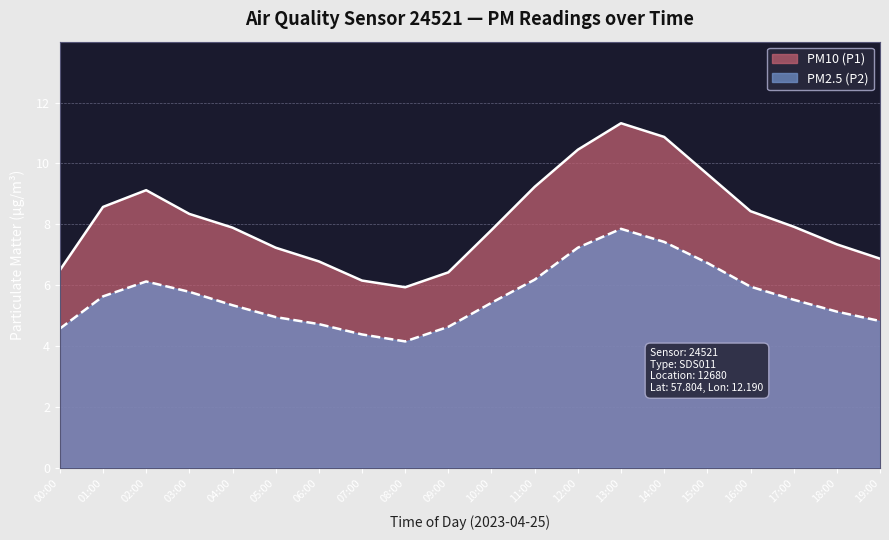

How many lines are shown in the chart?

2